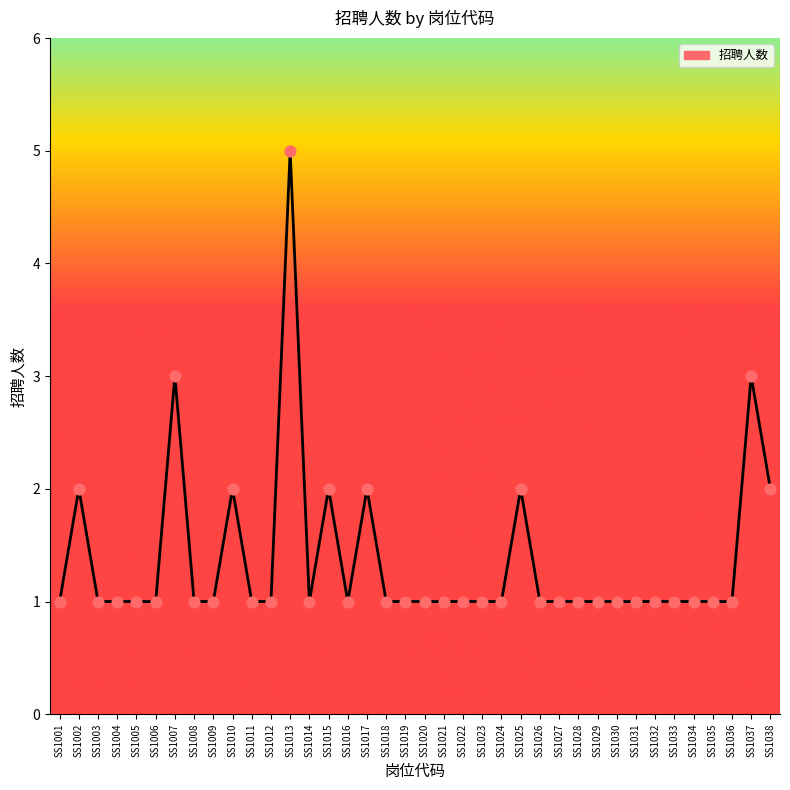

What is the change in value from SS1034 to SS1037?

+2